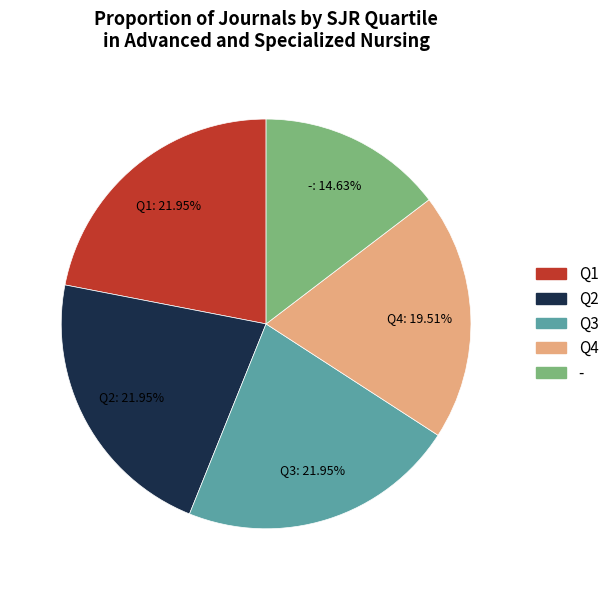

Is it true that Q3 is 22% of the pie?

True